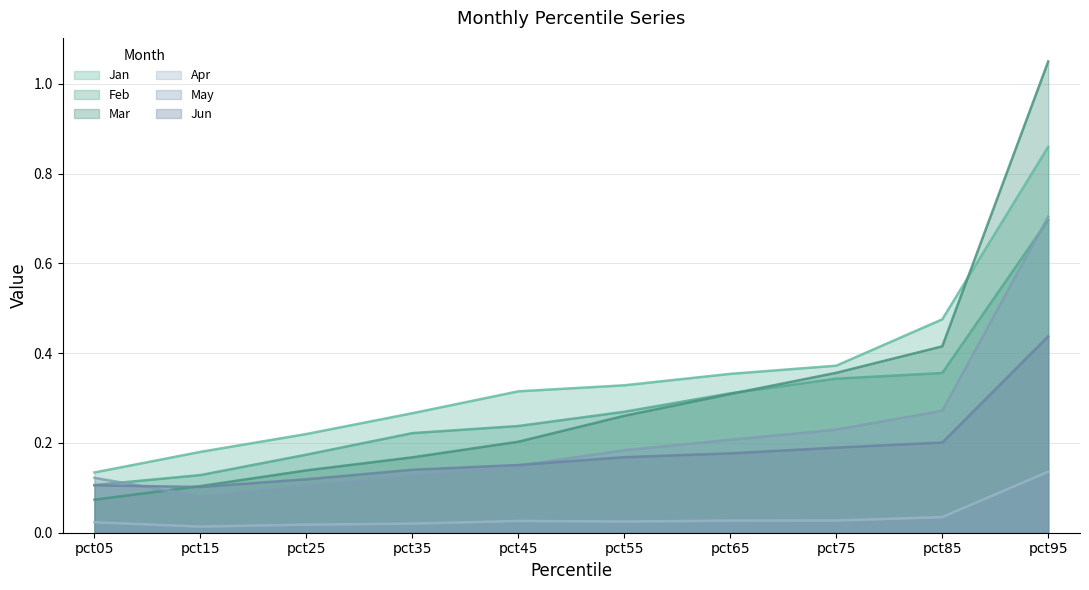

Which category has the lowest value across all series?

pct15